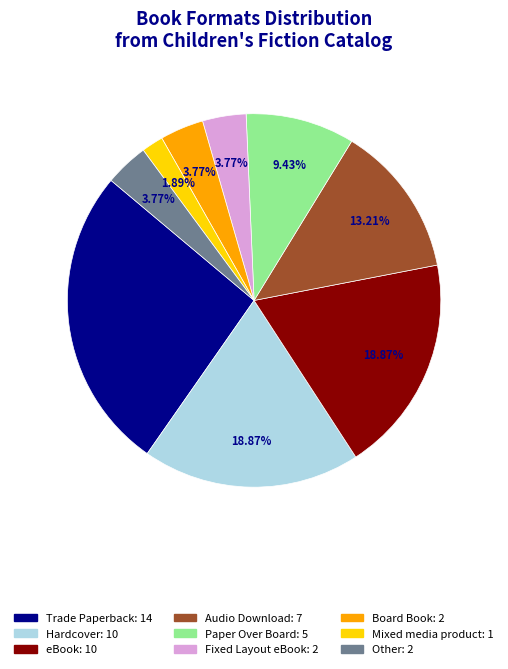

Which category has the smallest portion of the pie?

Mixed media product